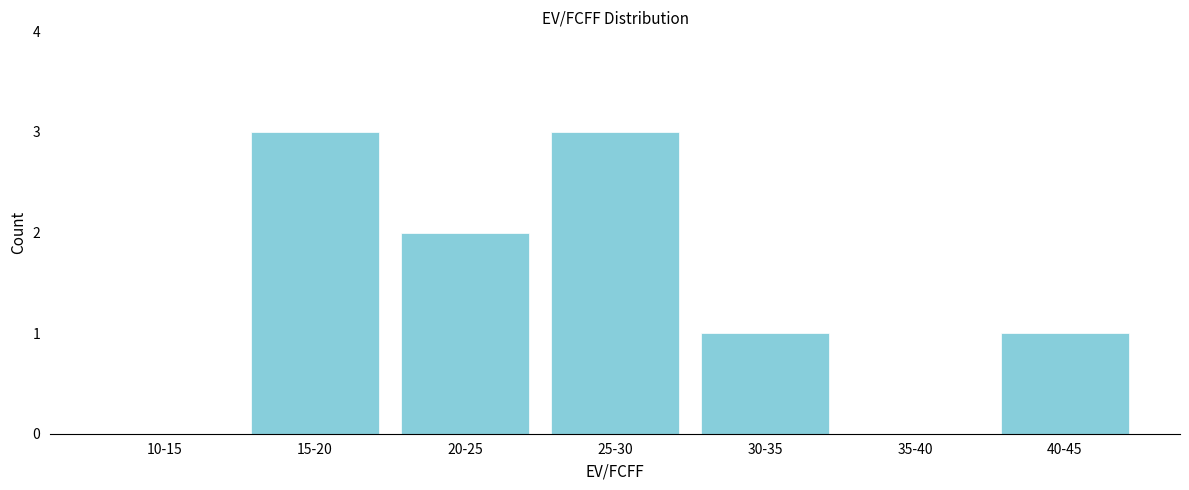

Reading right to left, list all the values displayed in this chart.

40-45=1	35-40=0	30-35=1	25-30=3	20-25=2	15-20=3	10-15=0